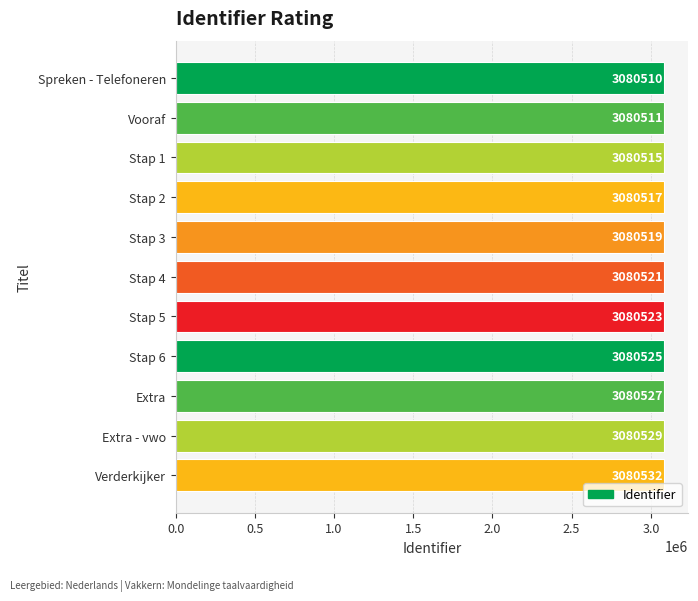

What is the approximate value at Stap 6, to the nearest 5?

3080525